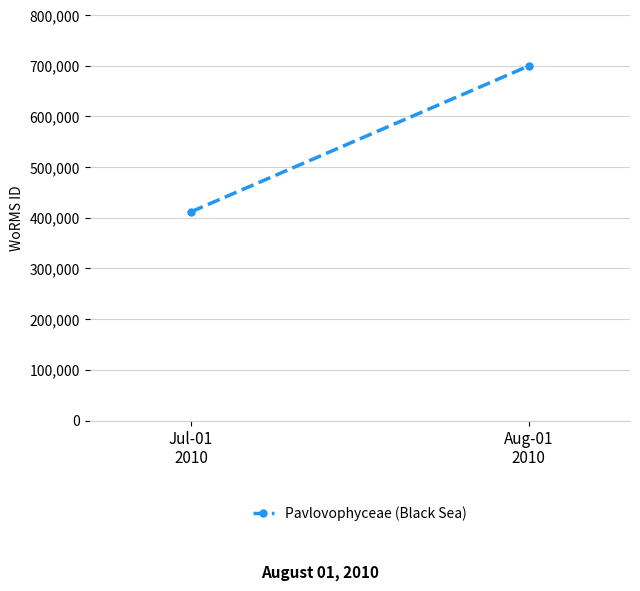

How many lines are shown in the chart?

1